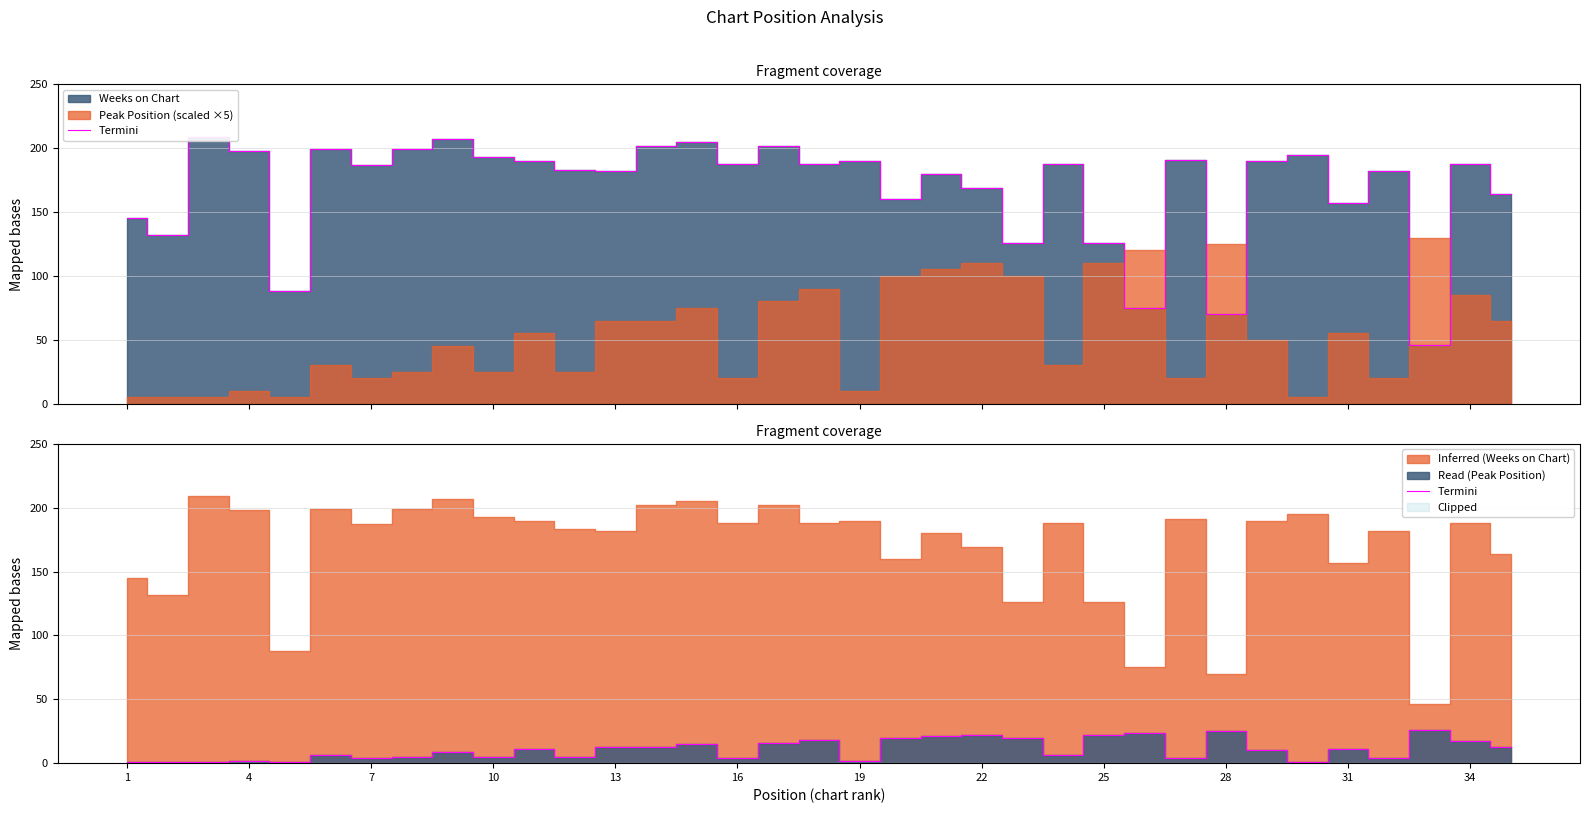

True or false: the data shows 24 at 34.

False